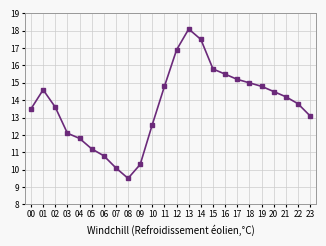

What is the sum of the values at 15 and 09?

26.1